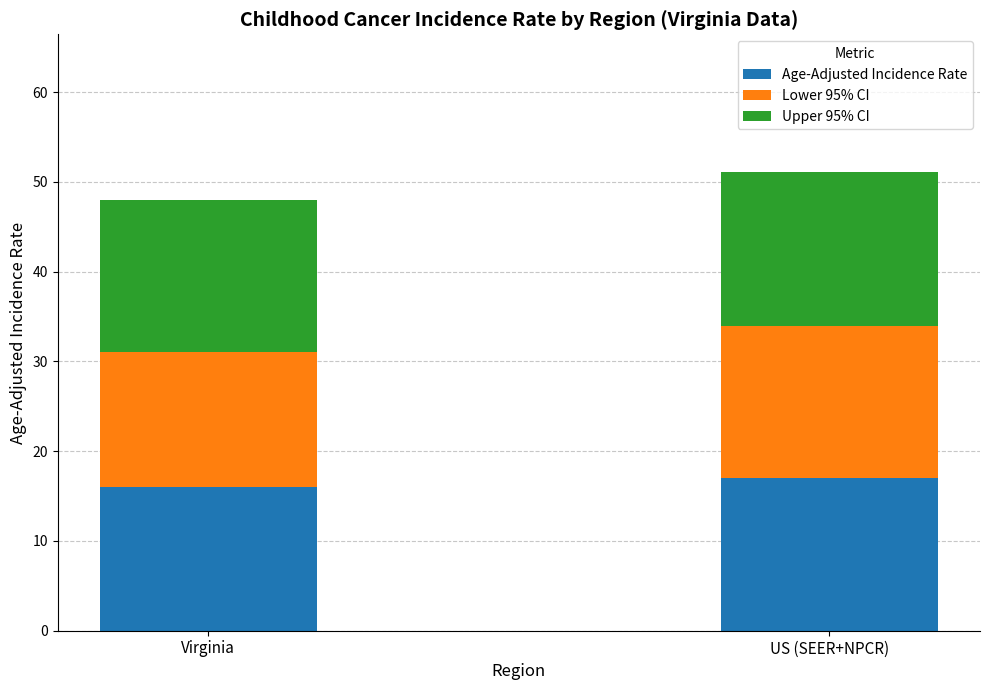

Does the chart contain any negative values?

No